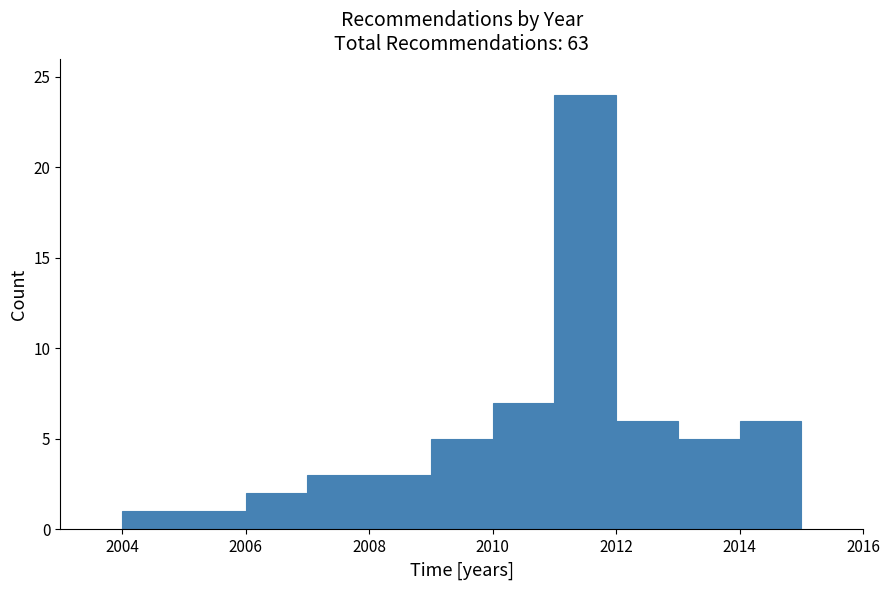

Reading left to right, transcribe this chart: for each bar, give the range it covers on the x-axis and its height. The values are not printed on the chart, so give them approximately, as read against the axis.

2004 to 2005: 1
2005 to 2006: 1
2006 to 2007: 2
2007 to 2008: 3
2008 to 2009: 3
2009 to 2010: 5
2010 to 2011: 7
2011 to 2012: 24
2012 to 2013: 6
2013 to 2014: 5
2014 to 2015: 6